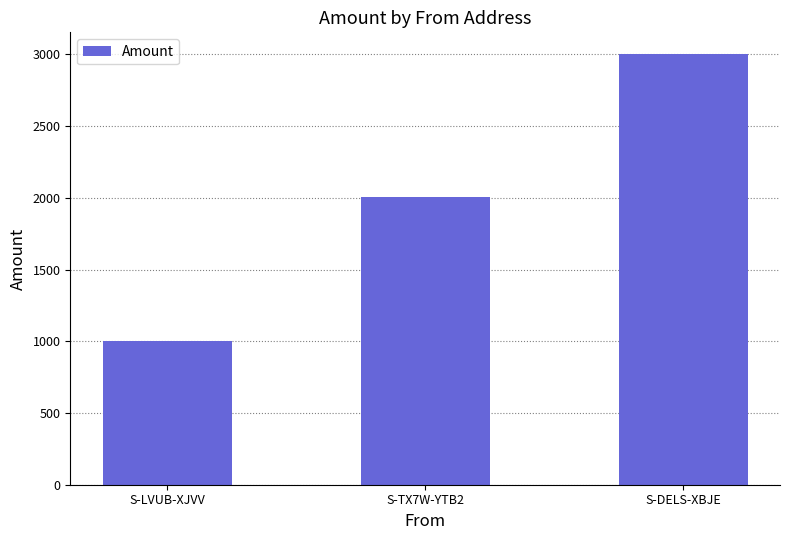

True or false: the data shows 2006 at S-TX7W-YTB2.

True